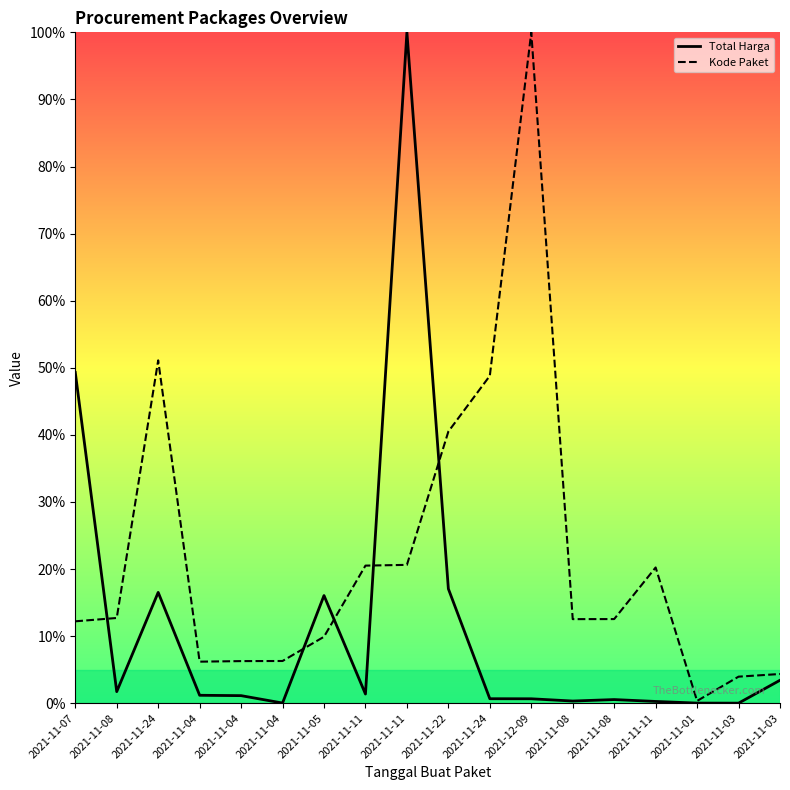

In Total Harga, how many points are higher than both neighbors (excluding endpoints)?

4